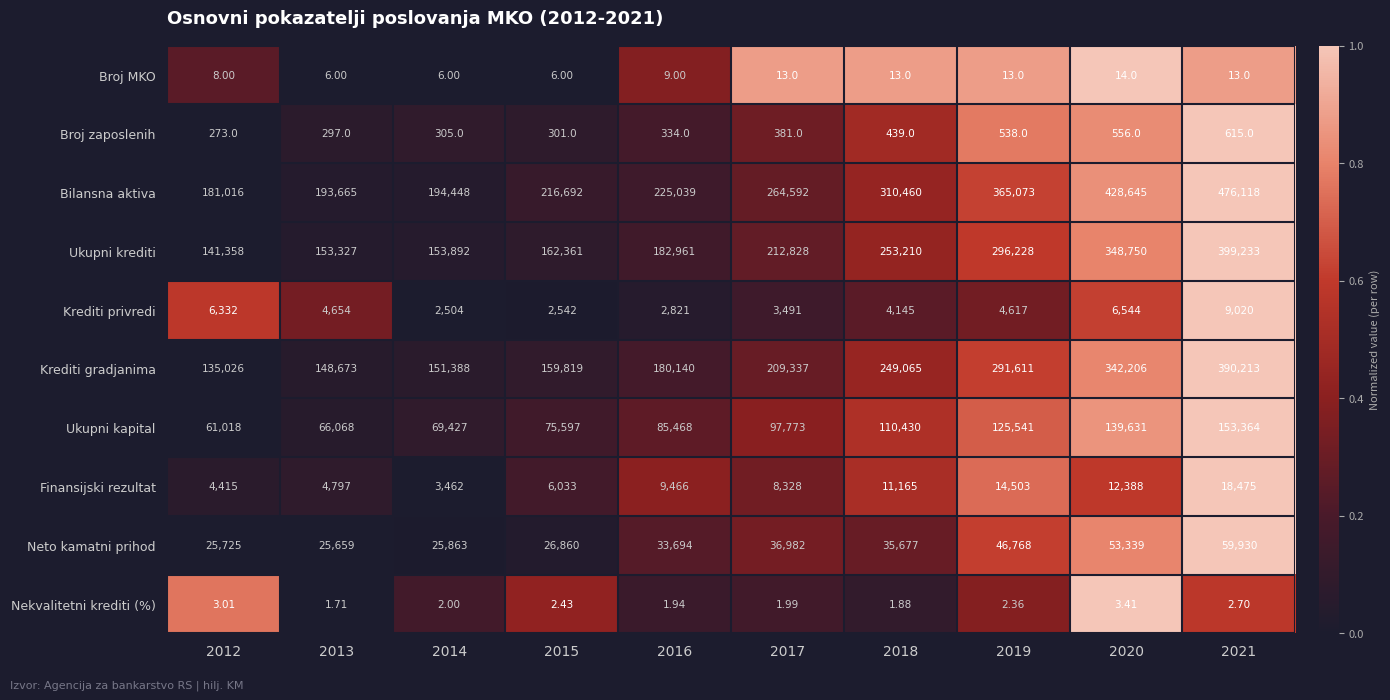

Count the number of categories in the chart.

10